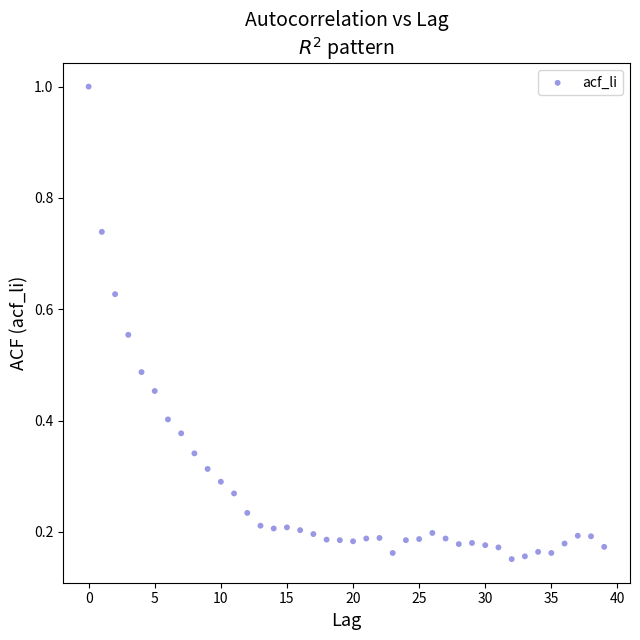

What is the range of Y values (max minus min)?

0.8